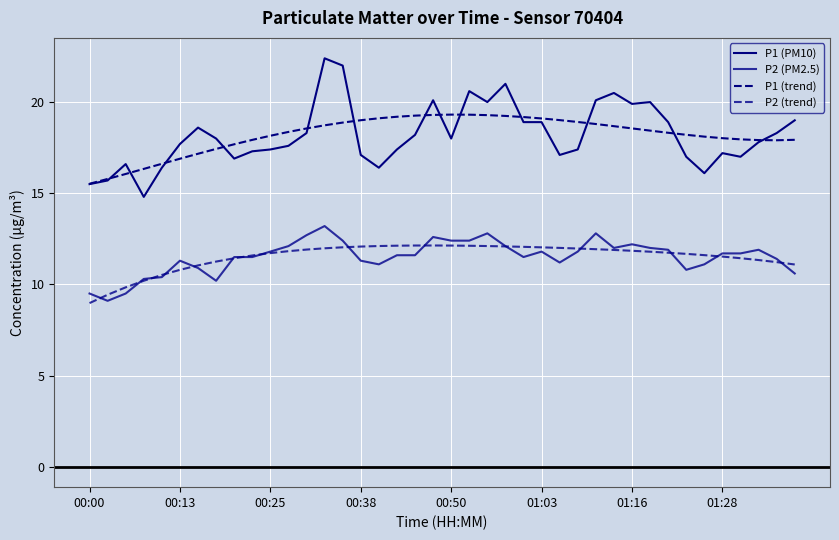

How many lines are shown in the chart?

4